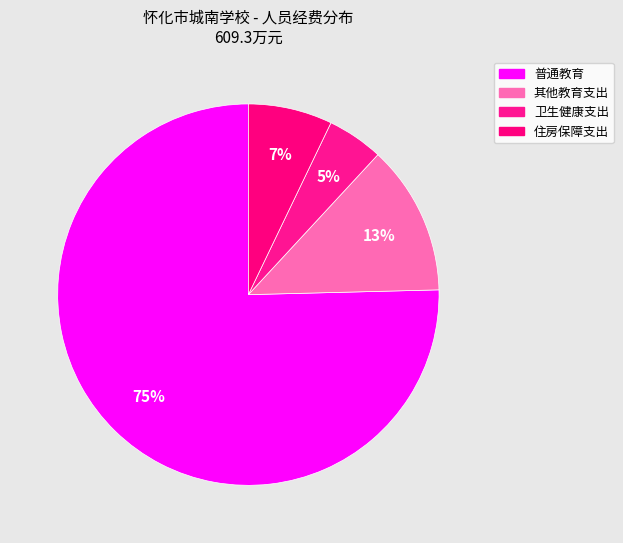

To the nearest percent, what is the combined percentage of 其他教育支出 and 住房保障支出?

20%